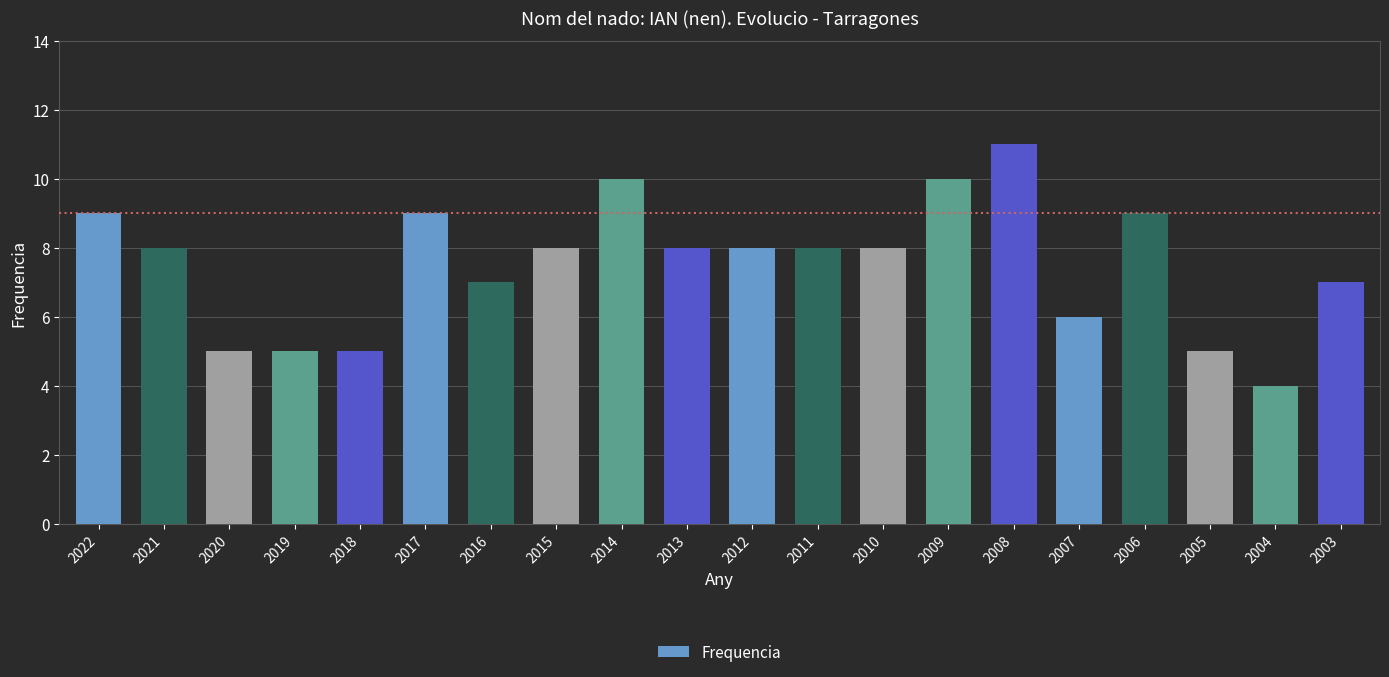

What is the change in value from 2022 to 2003?

-2